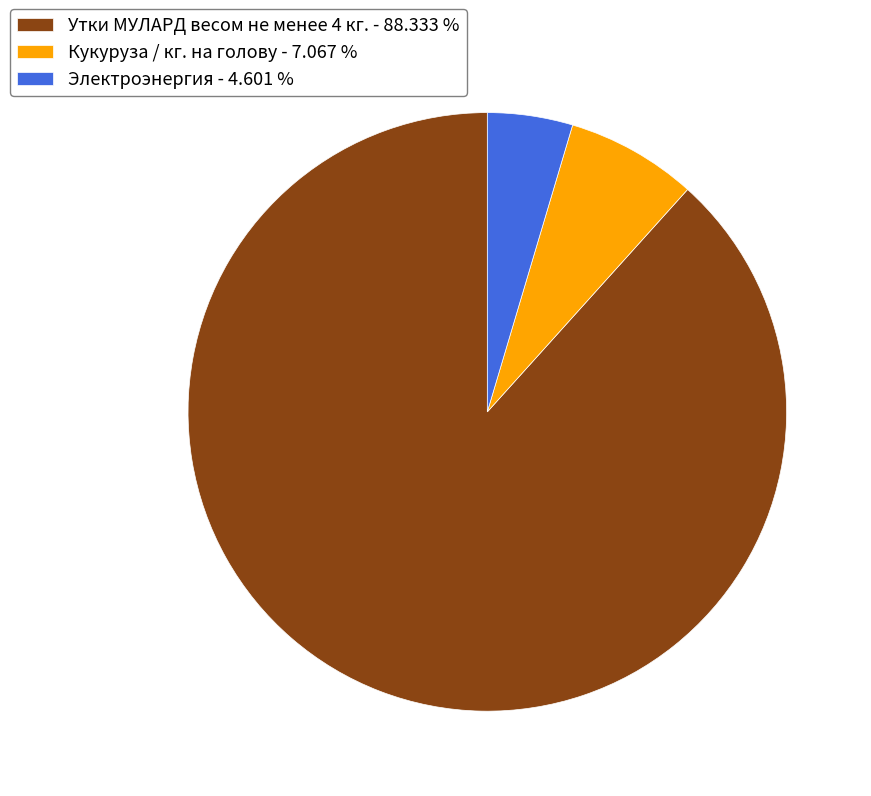

Does any single category account for the majority?

Yes